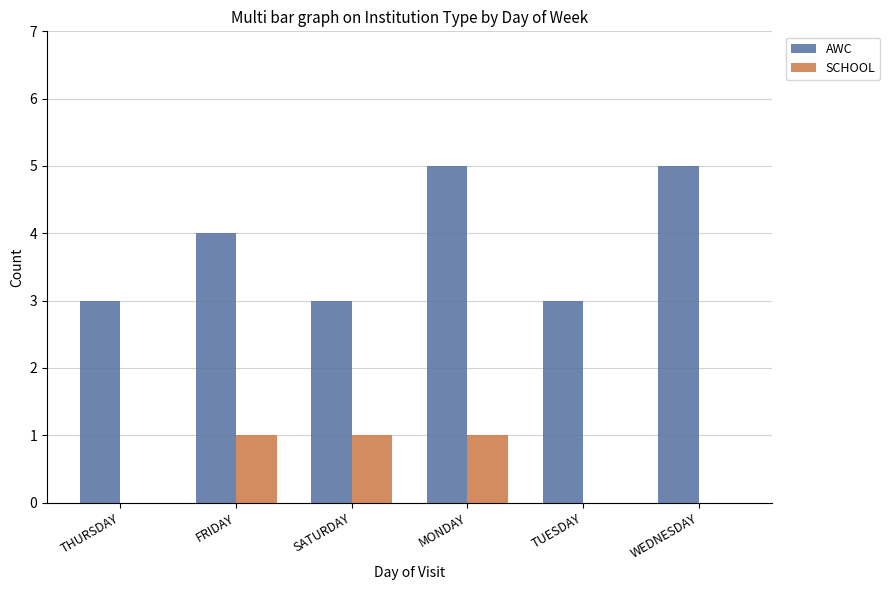

What is the total value across all series at MONDAY?

6